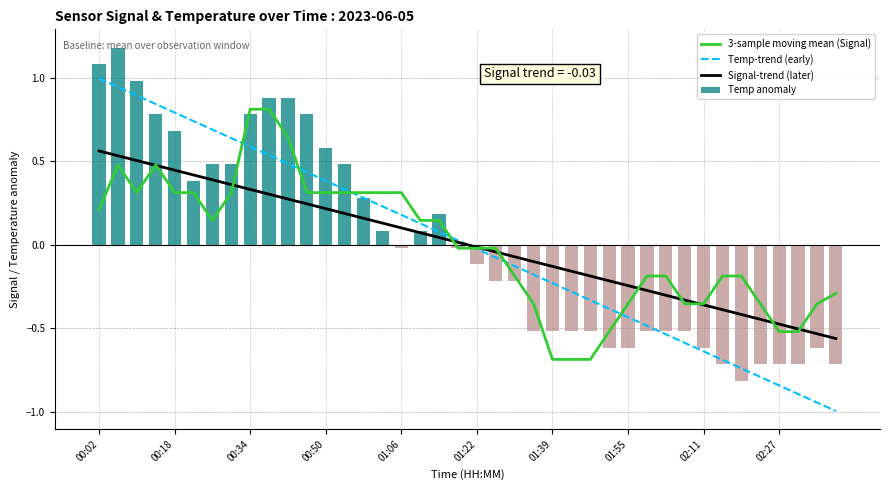

Is it true that Temp anomaly equals 0.2 at 00:18?

False